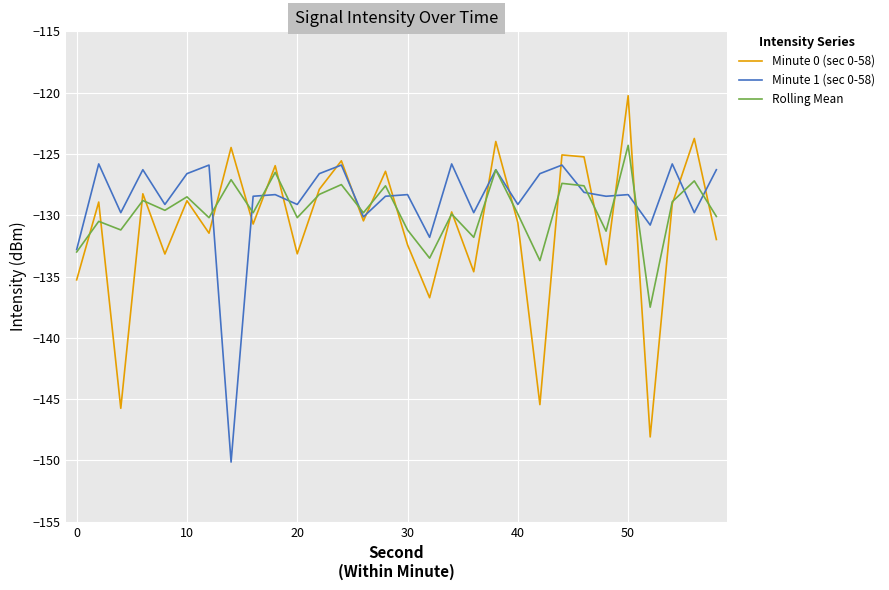

What is the greatest value displayed?

-120.2